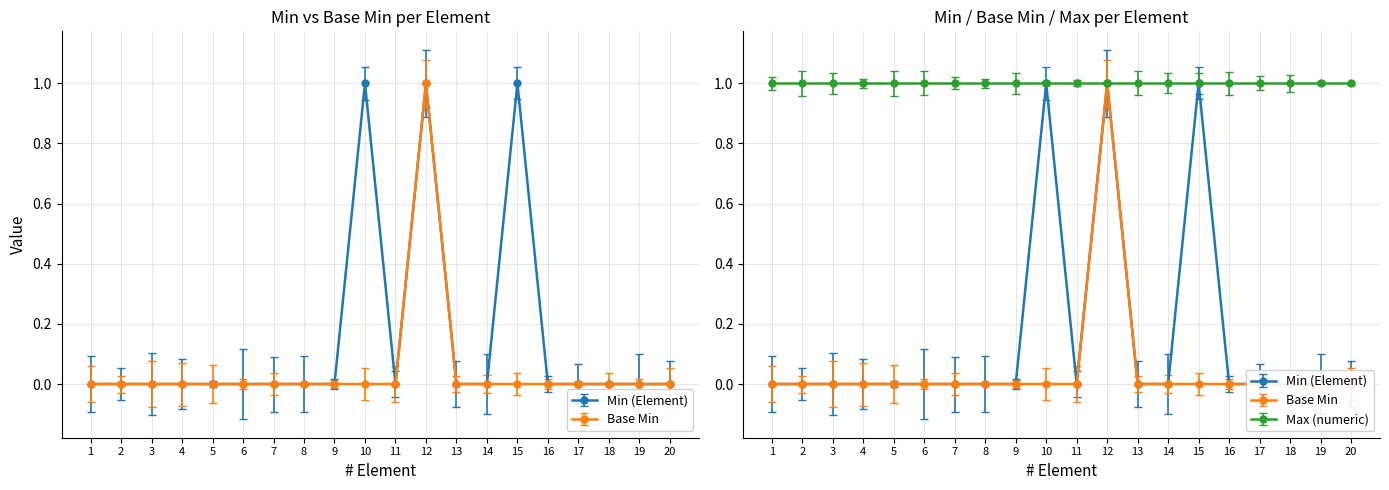

Count the Base Min values in the range 0 to 1.

20